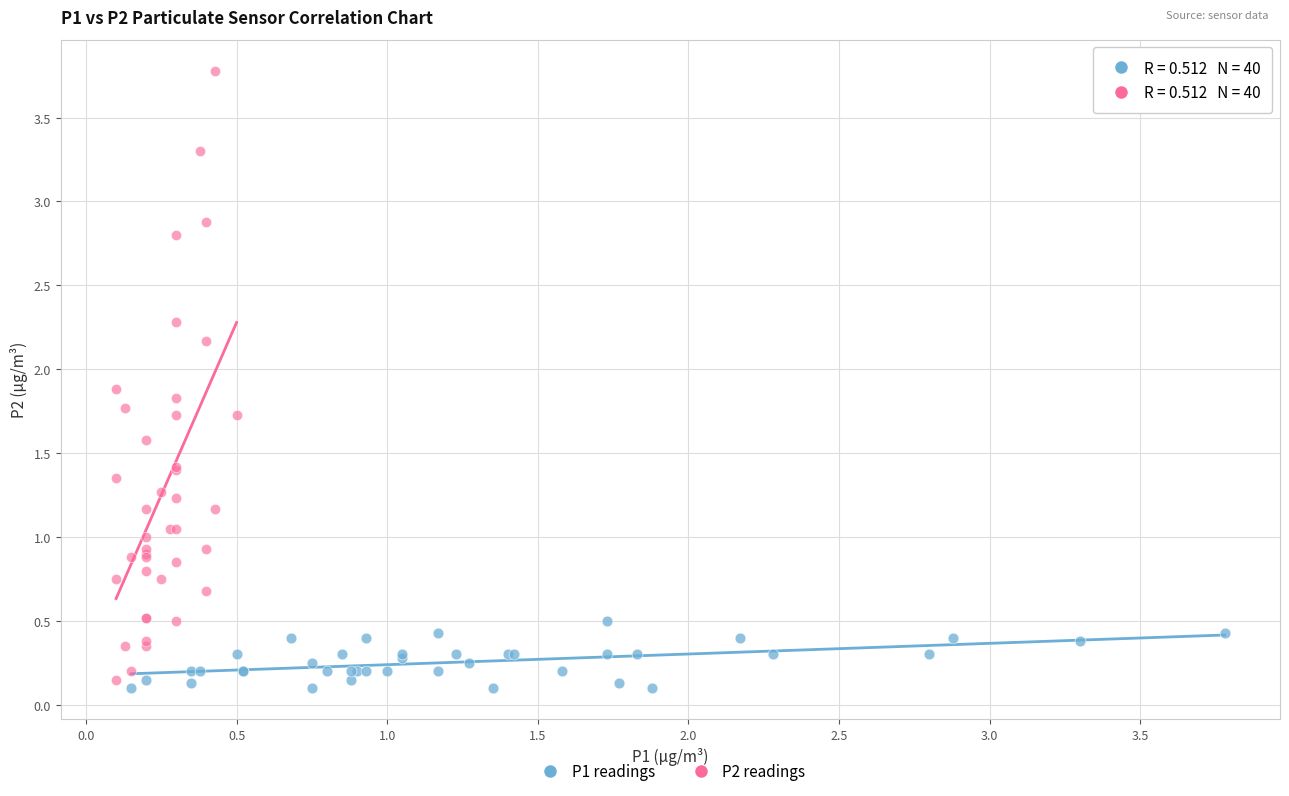

Which series contains the lowest Y value?

P1 readings